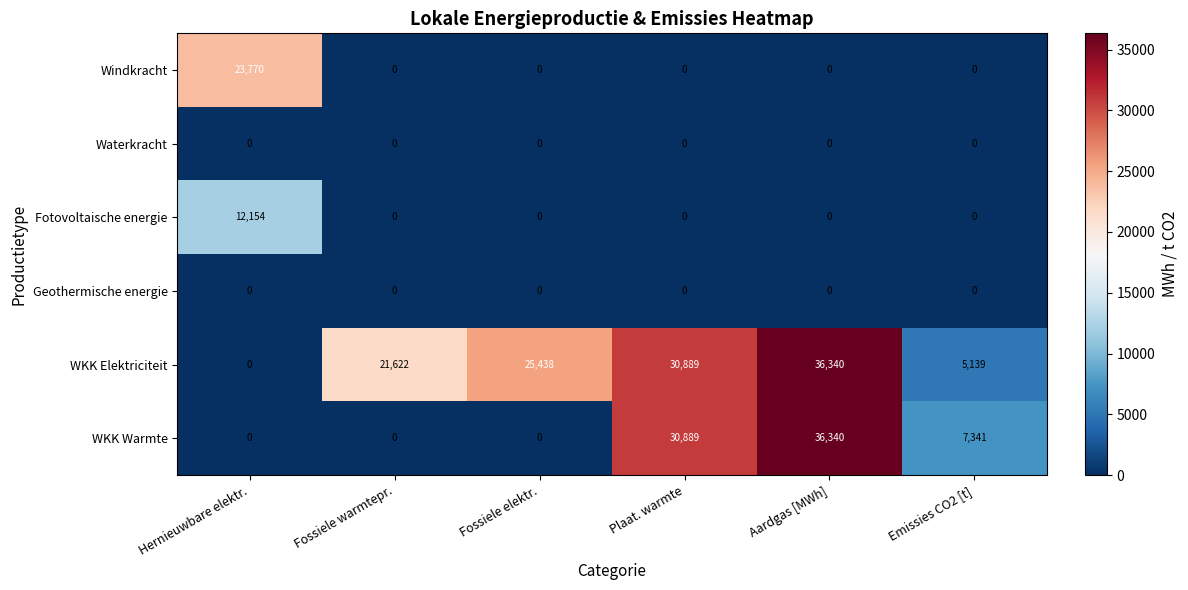

At which category is the sum across all series the highest?

Aardgas [MWh]